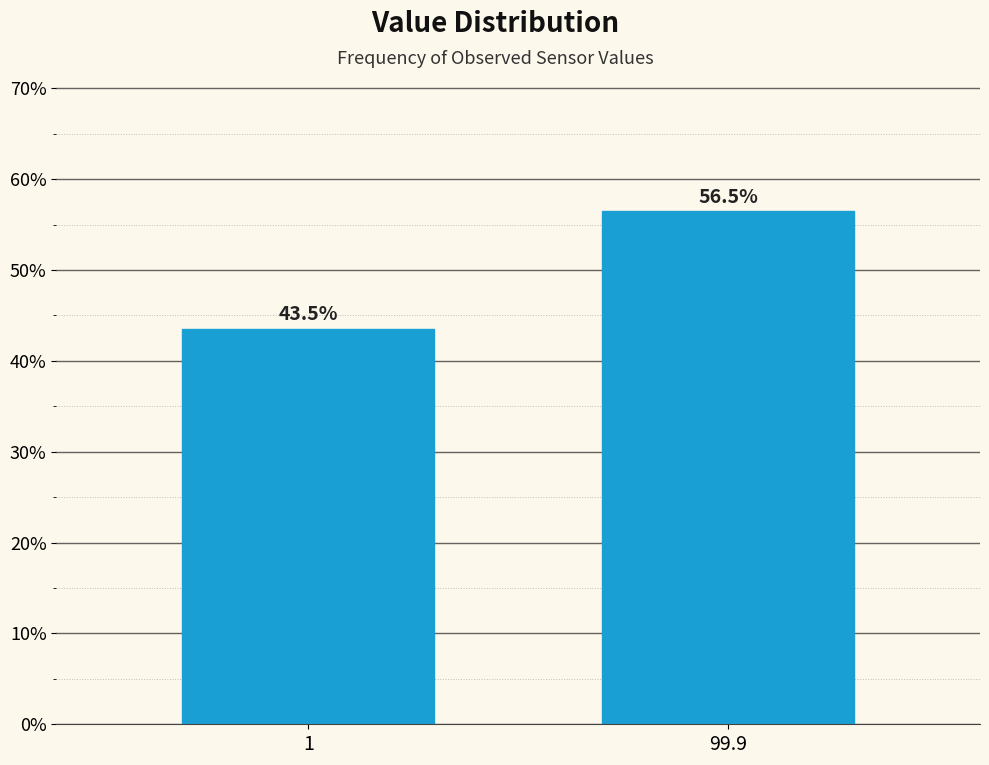

Are the bars horizontal?

No